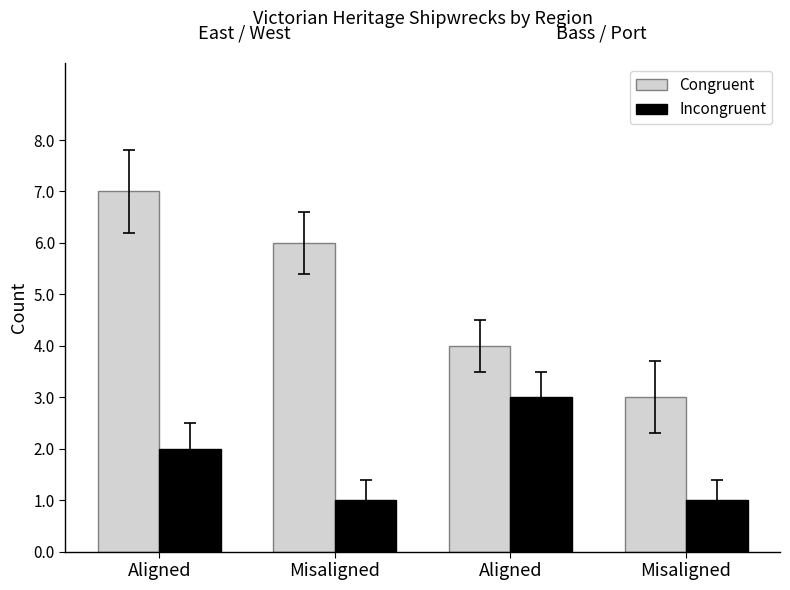

What are all the series names shown in the legend?

Congruent, Incongruent